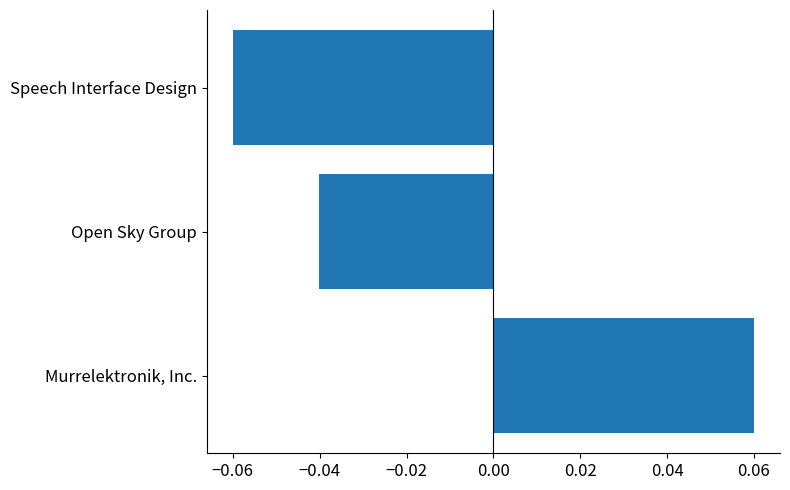

Count the number of values greater than 0.

1